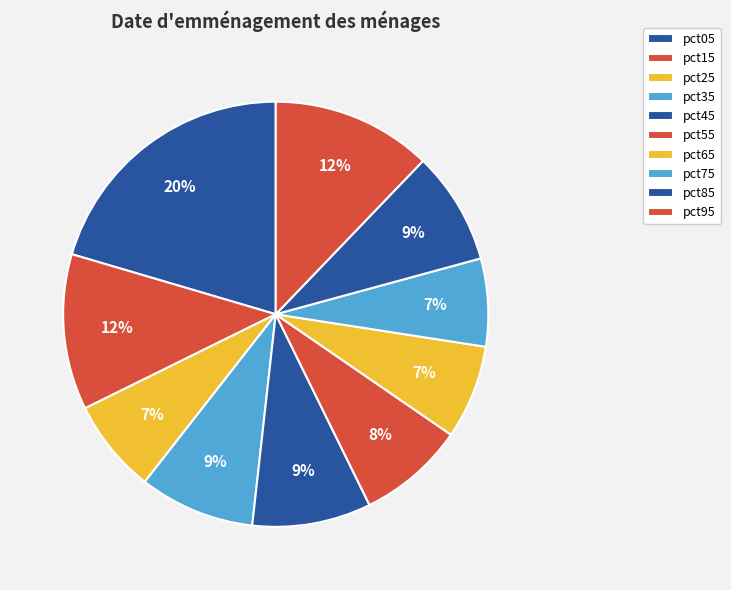

How many segments does this pie chart have?

10